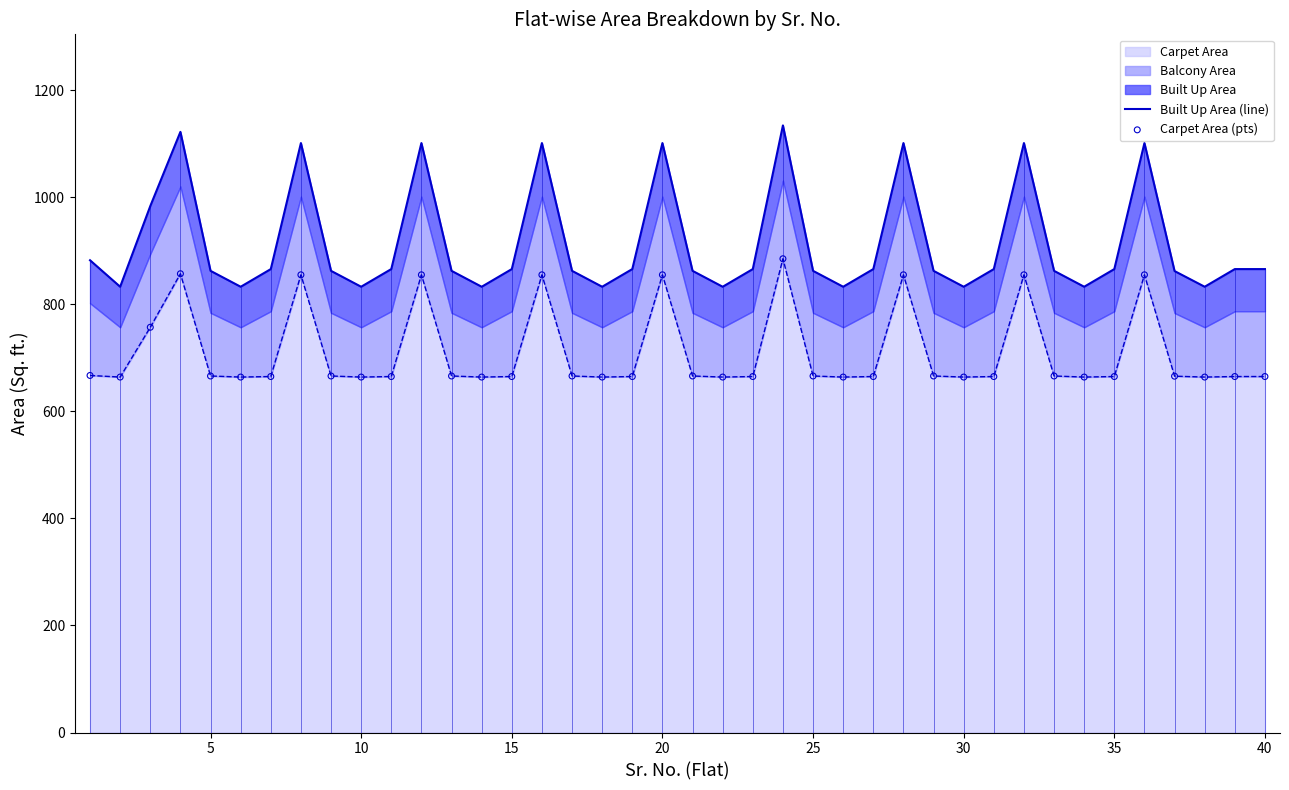

Which series has the largest total across all categories?

Built Up Area (line)